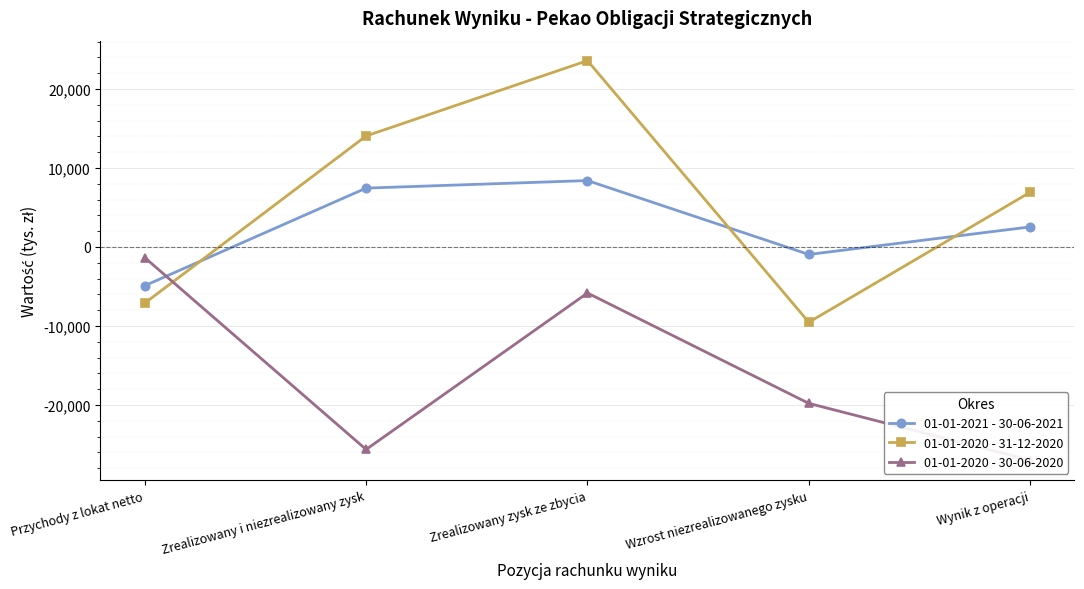

How many intersections are there between 01-01-2021 - 30-06-2021 and 01-01-2020 - 30-06-2020?

1